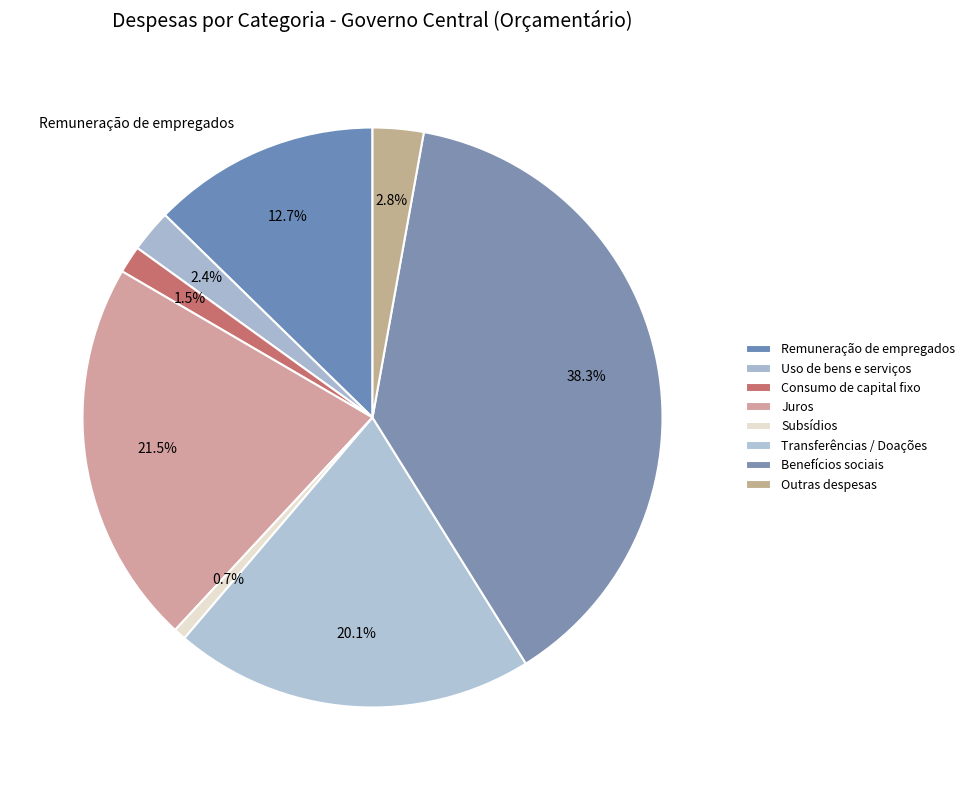

Which slice is the largest?

Benefícios sociais